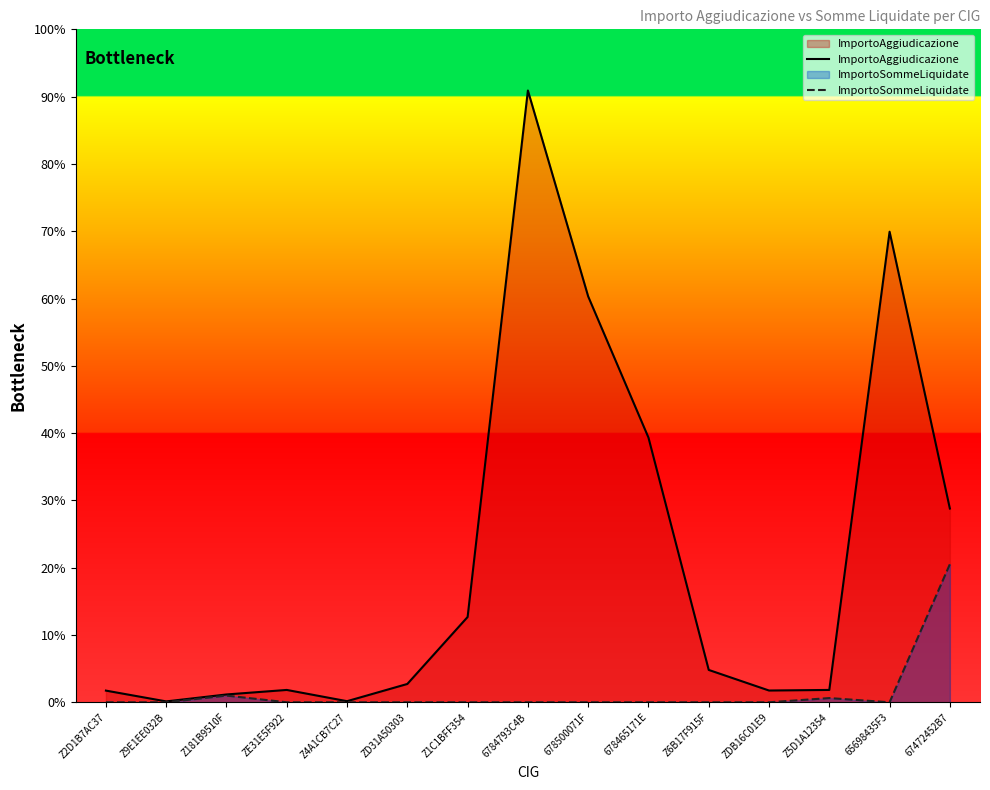

Reading right to left, extract all data points from this chart.

ImportoAggiudicazione: 65871.6	160000.0	4200.0	4000.0	11000.0	90000.0	138000.0	208000.0	29000.0	6230.0	375.0	4200.0	2660.0	300.0	3970.0
ImportoSommeLiquidate: 46933.0	0.0	1433.5	0.0	0.0	0.0	0.0	0.0	0.0	0.0	0.0	0.0	2280.0	0.0	0.0